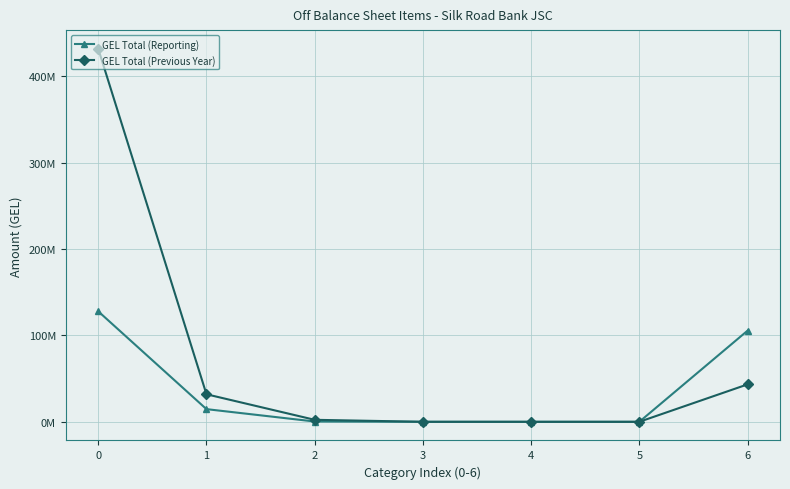

What is the difference between the second highest and minimum values in the GEL Total (Previous Year) series?

43324256.2